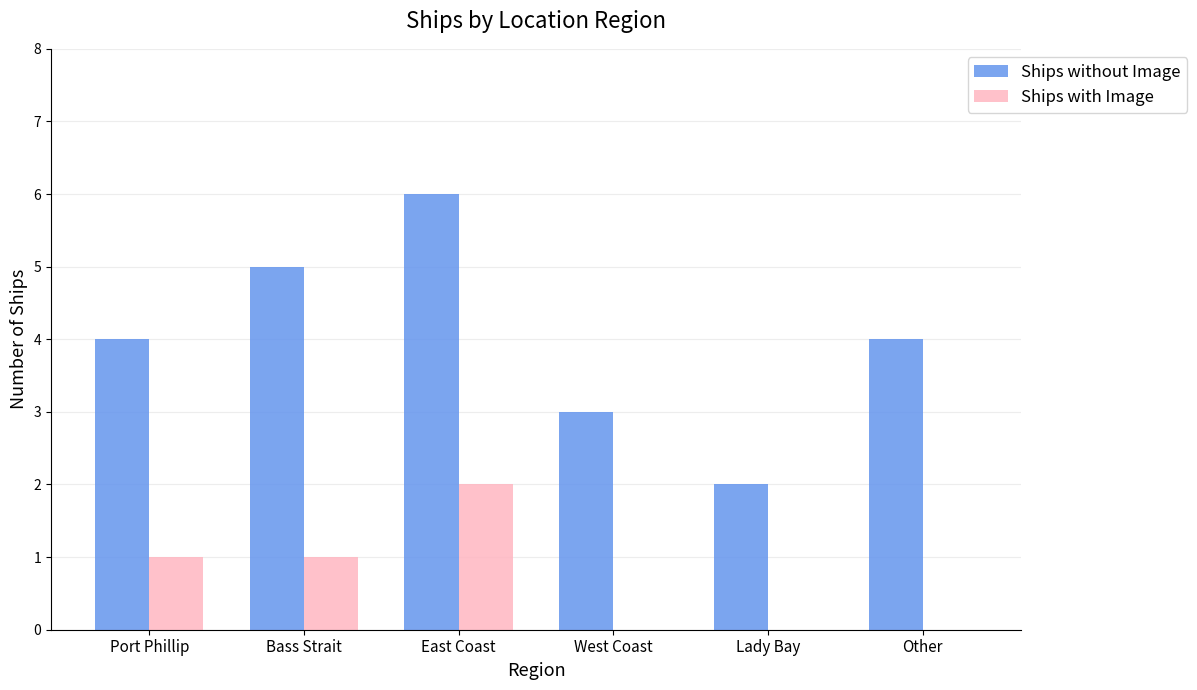

Reading right to left, transcribe all the data shown in this chart.

Ships without Image: Other=4	Lady Bay=2	West Coast=3	East Coast=6	Bass Strait=5	Port Phillip=4
Ships with Image: Other=0	Lady Bay=0	West Coast=0	East Coast=2	Bass Strait=1	Port Phillip=1